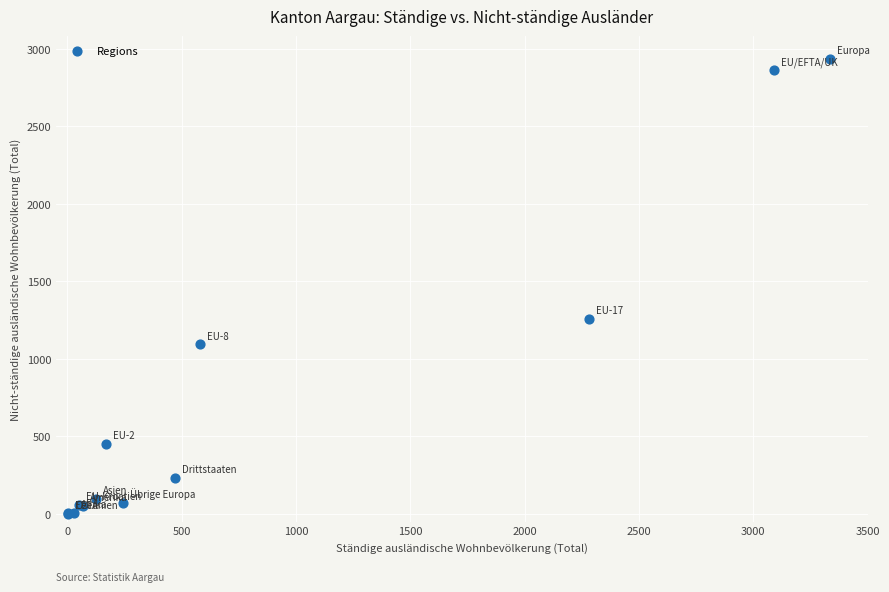

What Y value in the scatter plot is closest to 1468?

1259